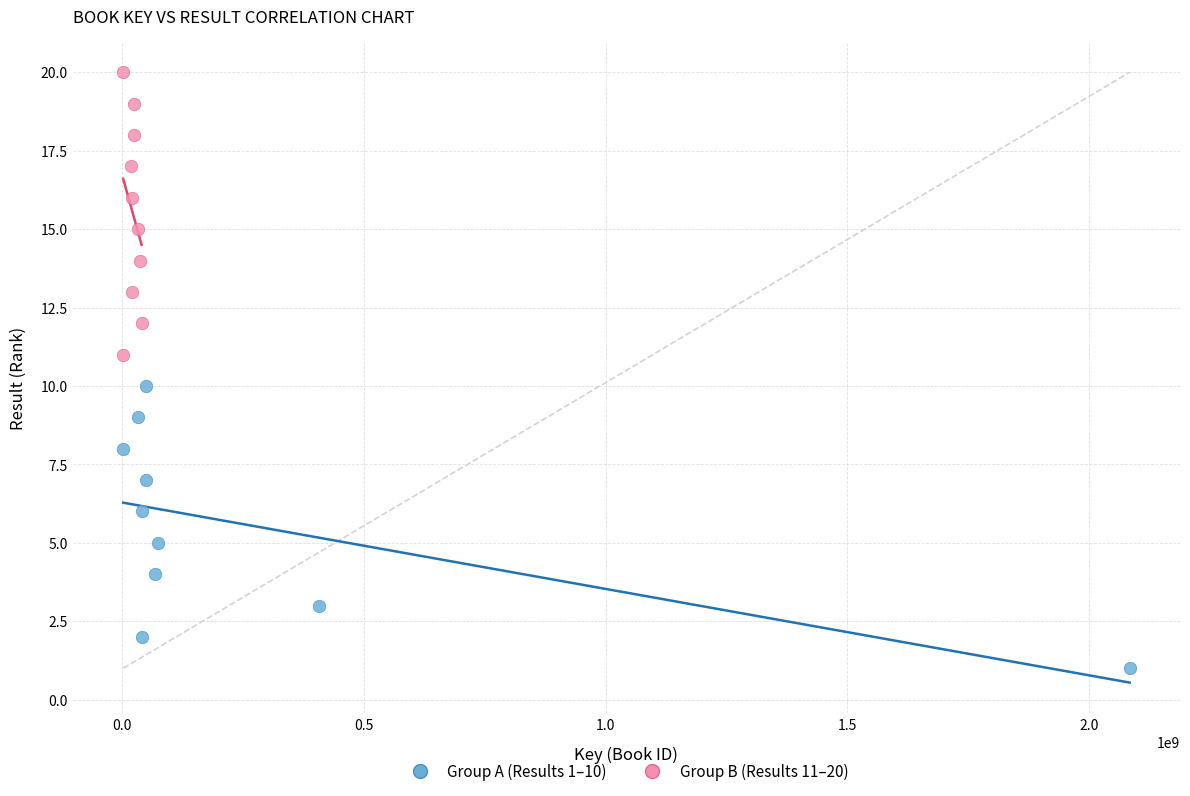

Which series contains the lowest Y value?

Group A (Results 1–10)